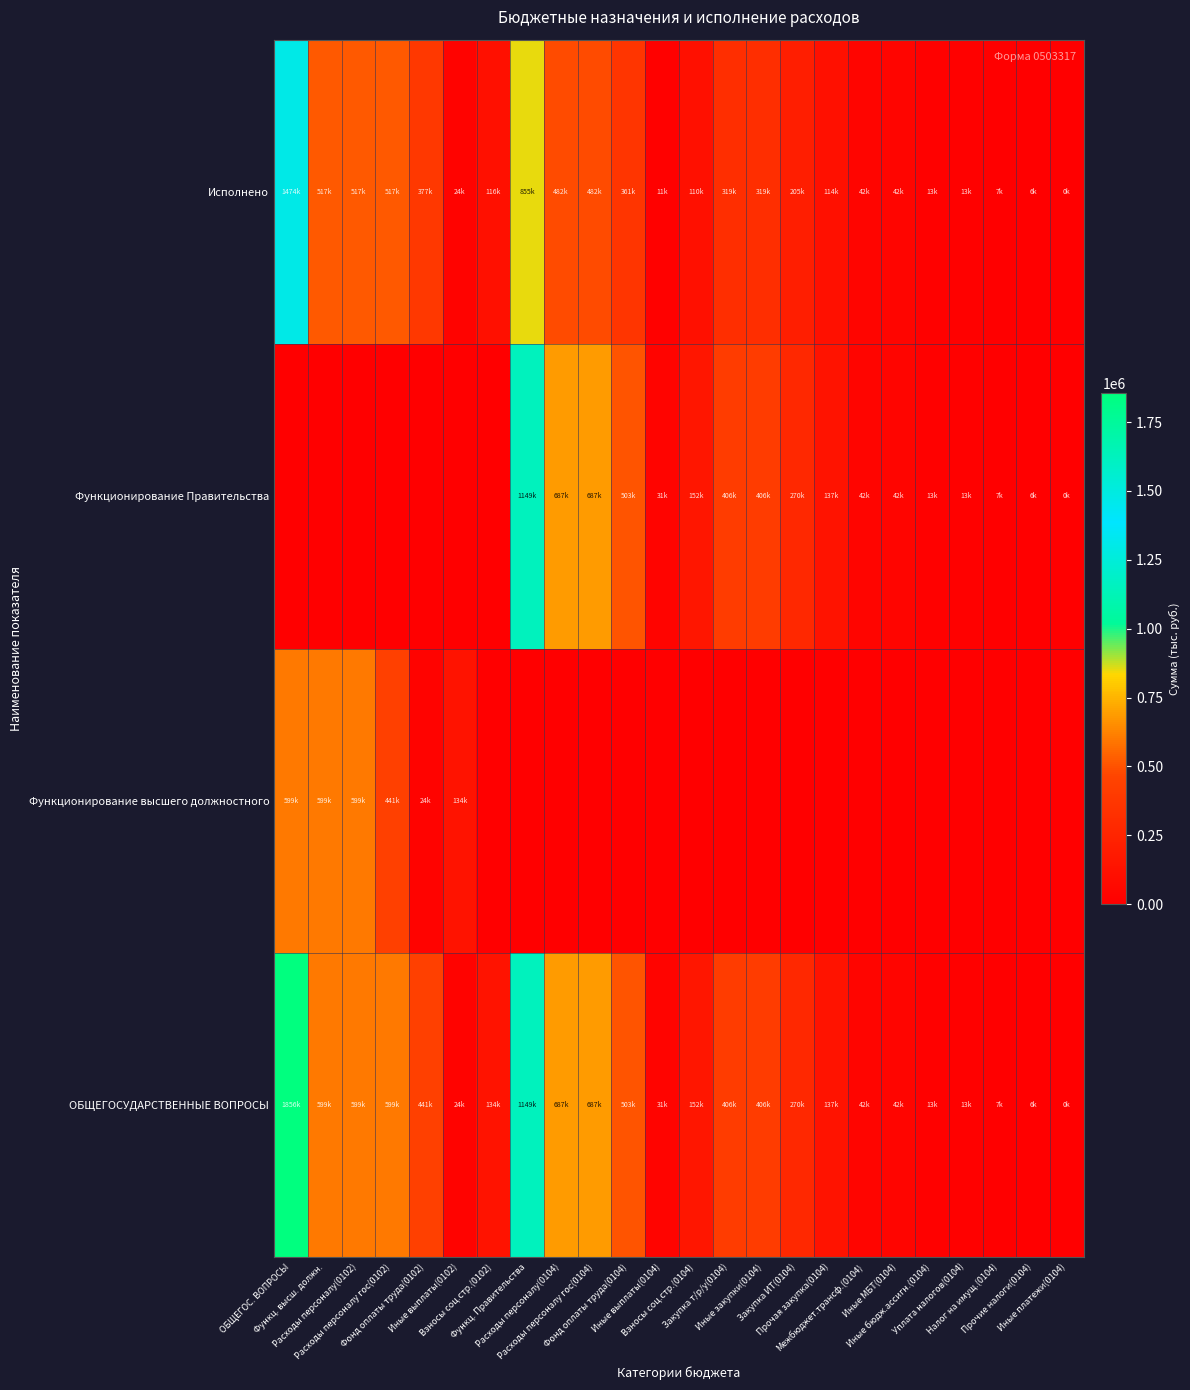

Which has a higher value, Налог на имущ.(0104) or Межбюджет.трансф.(0104)?

Межбюджет.трансф.(0104)